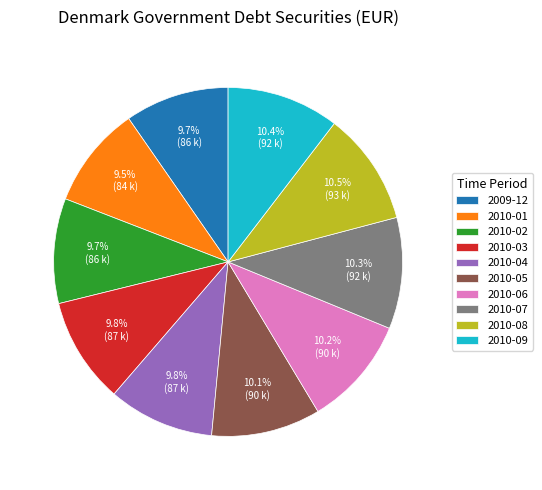

How many segments does this pie chart have?

10